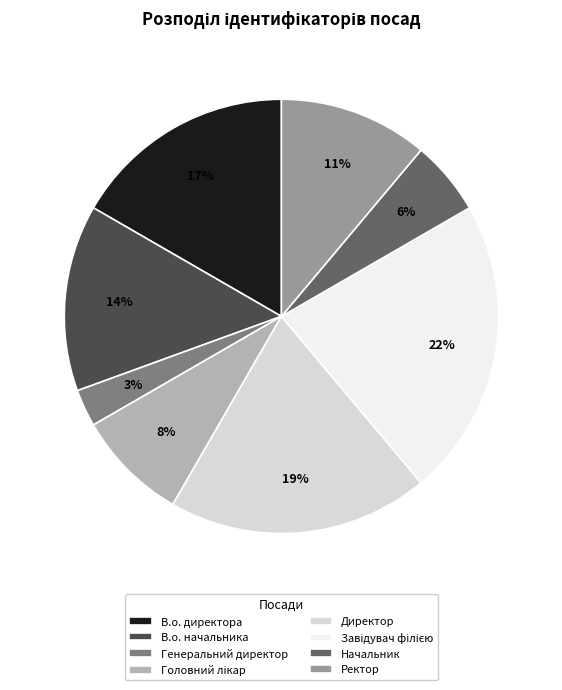

Does any single category account for the majority?

No